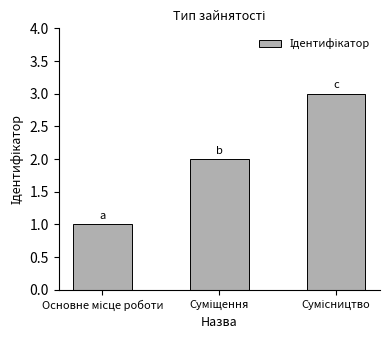

What is the greatest value displayed?

3